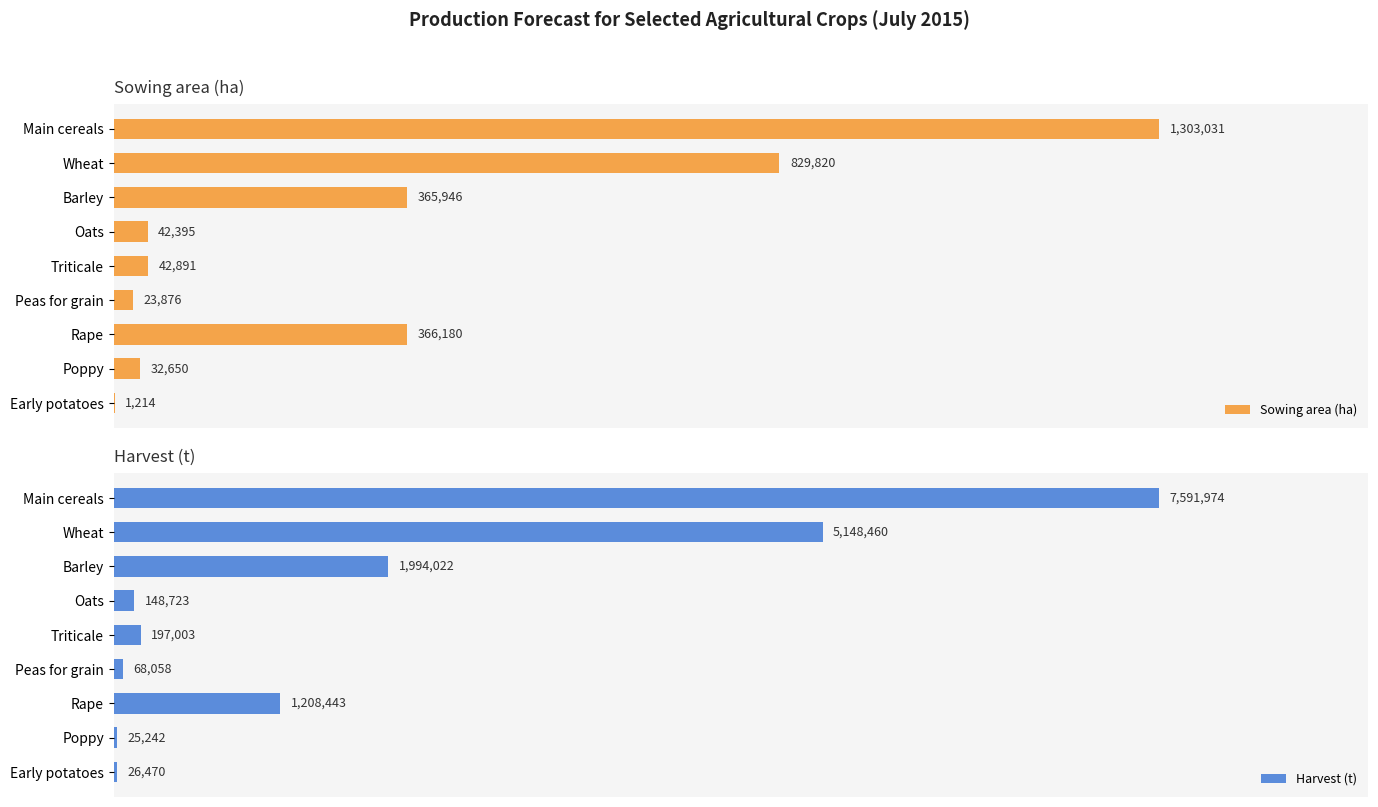

Is the value of Sowing area (ha) at Triticale greater than the value of Harvest (t) at Early potatoes?

Yes